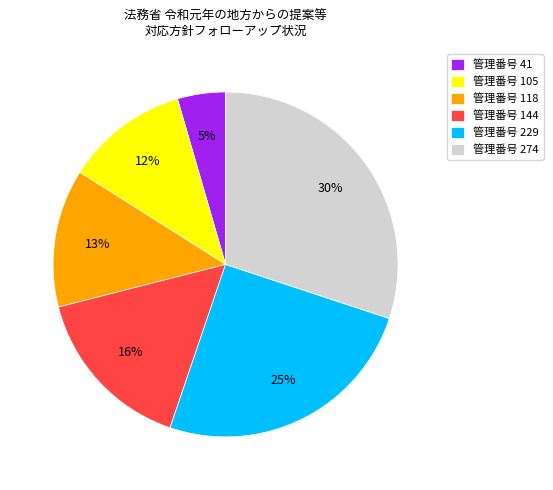

To the nearest percent, what portion does 管理番号 105 represent?

12%